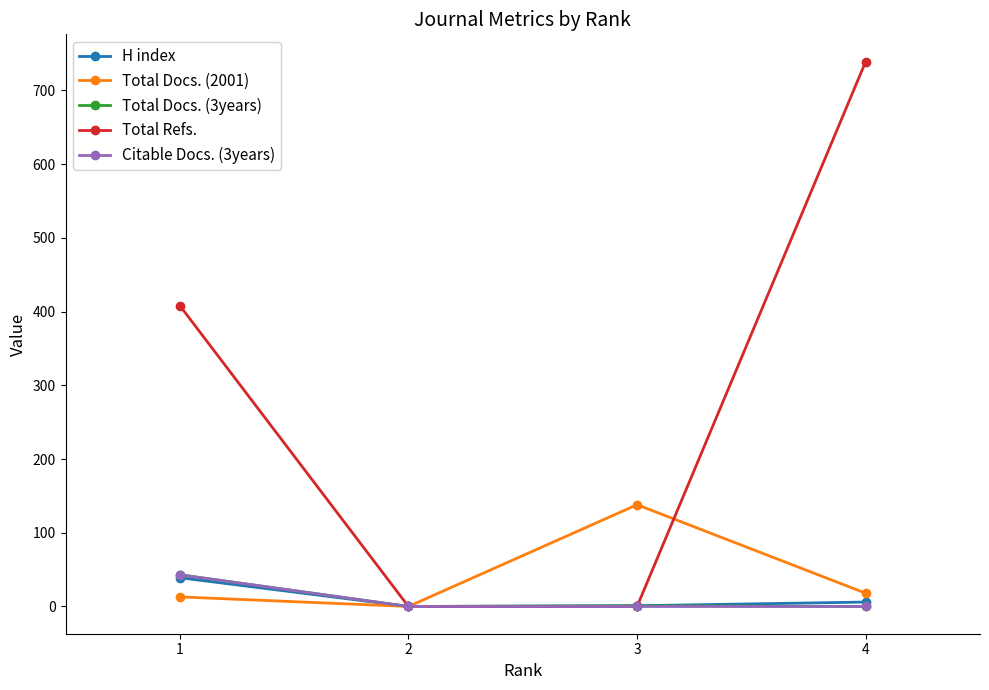

Which series ends up on top after the final intersection of Total Refs. and Total Docs. (3years)?

Total Refs.